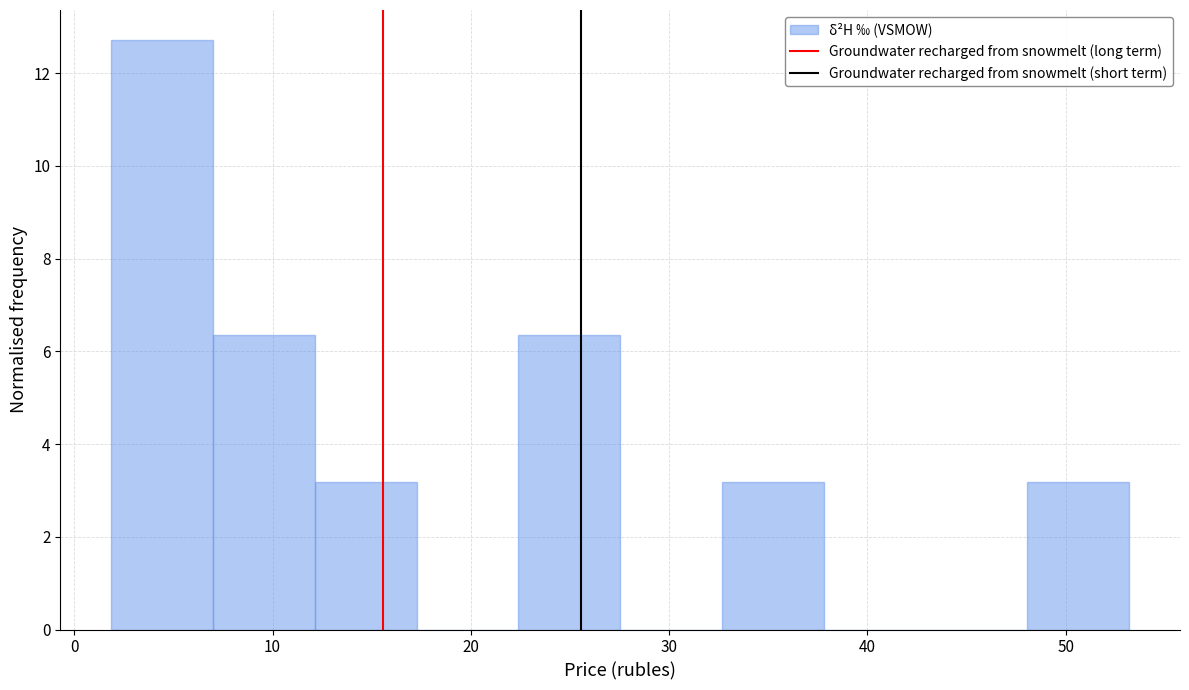

Reading left to right, transcribe this chart: for each bar, give the range it covers on the x-axis and its height. Neither the bar edges nor the heights are printed on the chart, so give them approximately, as read against the axes.

2 to 7: 12.8
7 to 12: 6.4
12 to 17: 3.2
17 to 22: 0
22 to 28: 6.4
28 to 33: 0
33 to 38: 3.2
38 to 43: 0
43 to 48: 0
48 to 53: 3.2